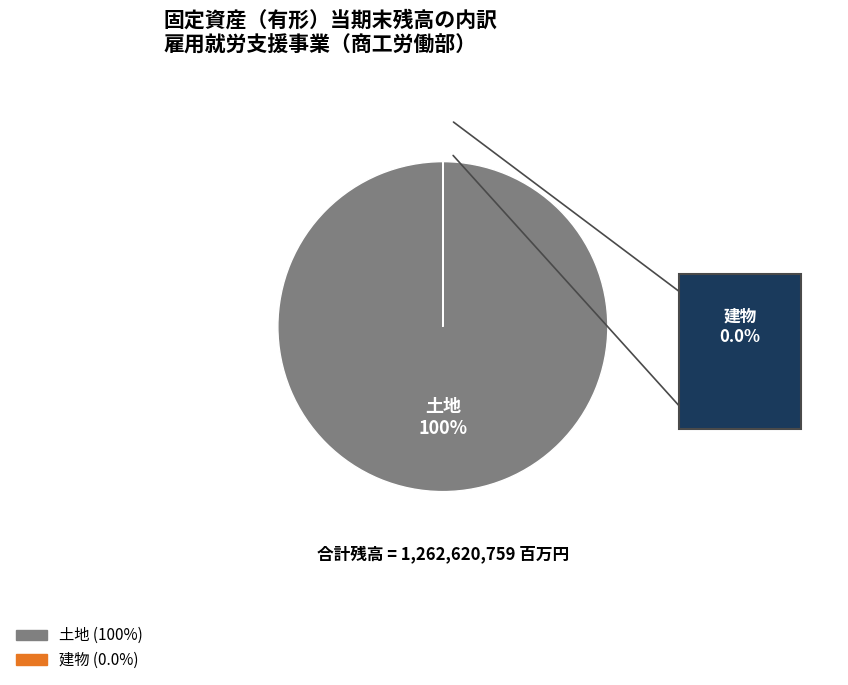

Which slice is the largest?

土地